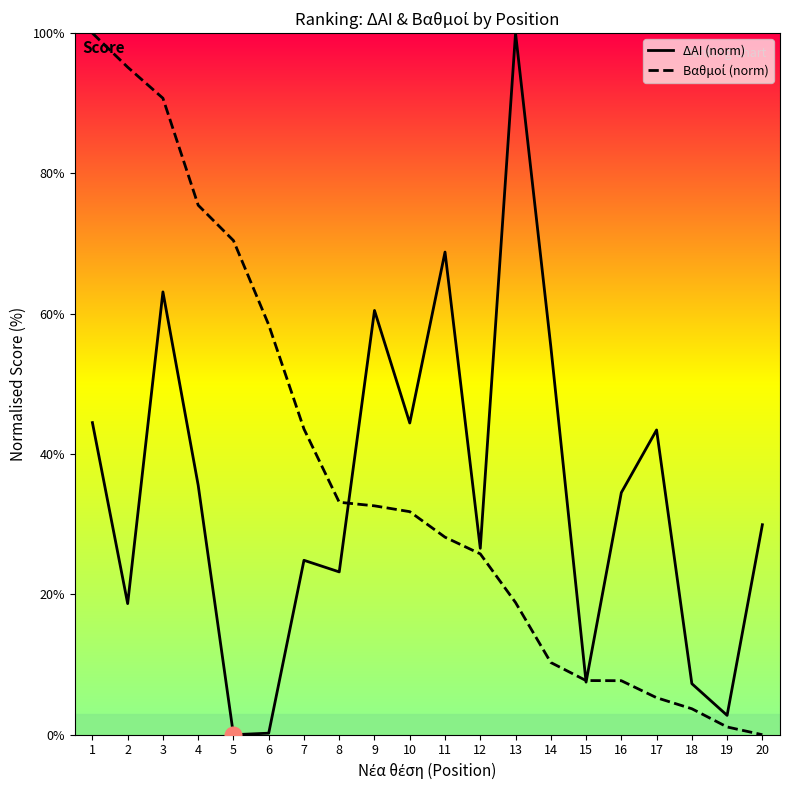

What is the total value across all series at 12?

52.3